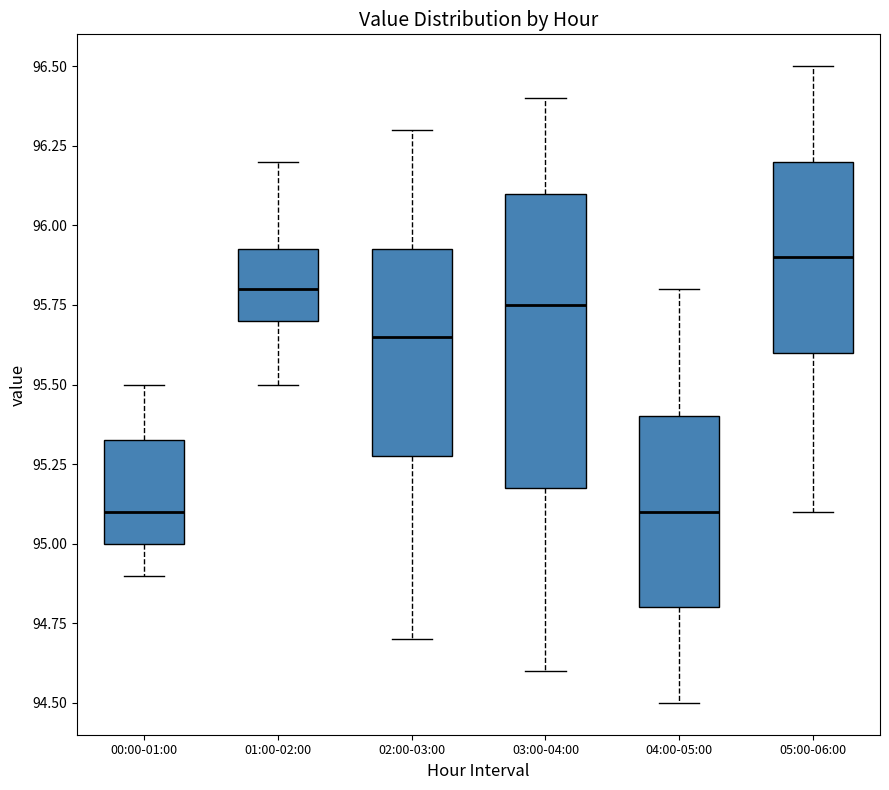

Reading left to right, read every box against the y-axis: the position of its median line, the range the box covers, and the ends of its whiskers. The values are not printed on the chart, so give them approximately, as read against the axis.

00:00-01:00: median 95.10, box 95.00 to 95.35, whiskers 94.90 to 95.50
01:00-02:00: median 95.80, box 95.70 to 95.95, whiskers 95.50 to 96.20
02:00-03:00: median 95.65, box 95.30 to 95.95, whiskers 94.70 to 96.30
03:00-04:00: median 95.75, box 95.20 to 96.10, whiskers 94.60 to 96.40
04:00-05:00: median 95.10, box 94.80 to 95.40, whiskers 94.50 to 95.80
05:00-06:00: median 95.90, box 95.60 to 96.20, whiskers 95.10 to 96.50